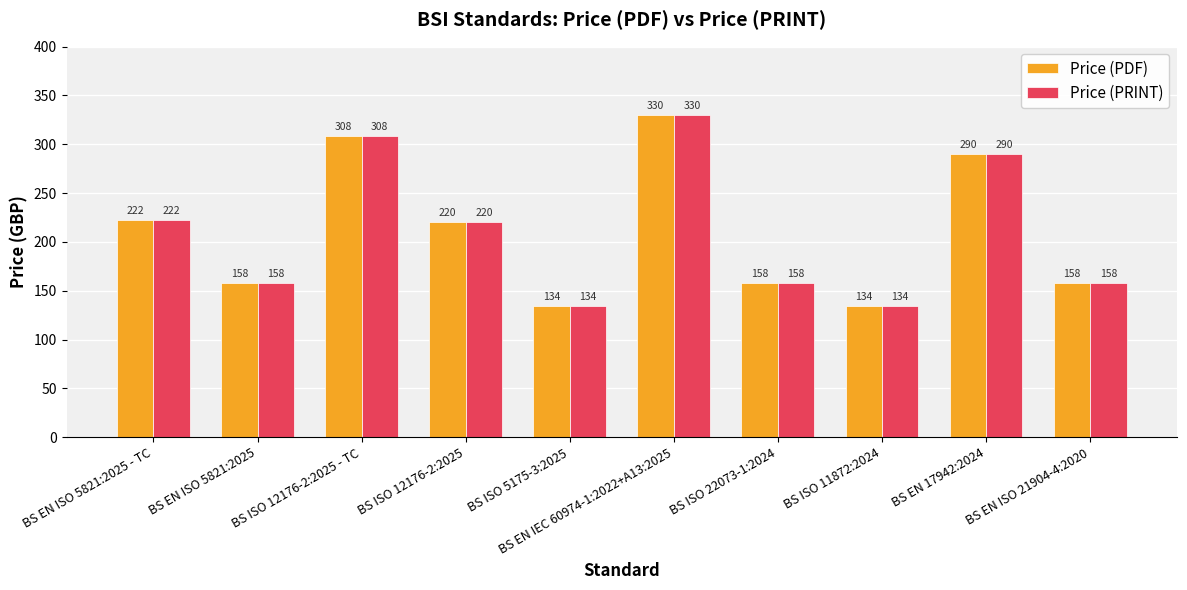

Does the chart contain stacked bars?

No